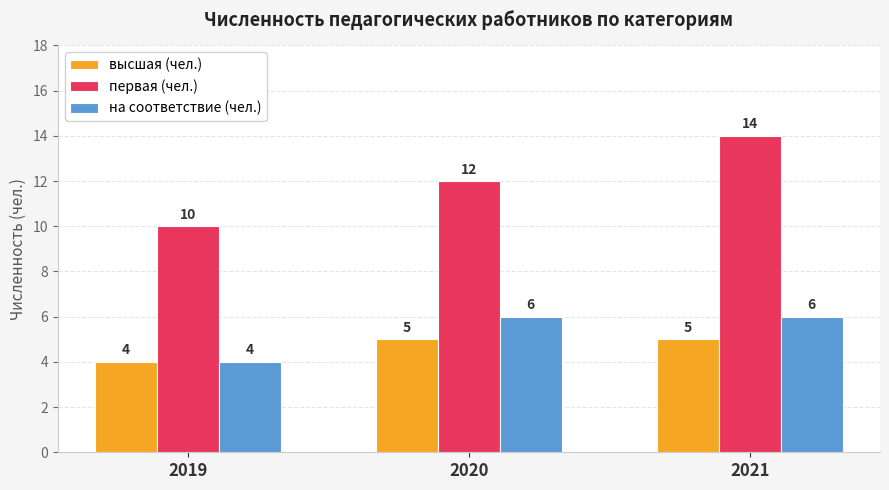

What is the spread (max minus min) of values at 2019?

6